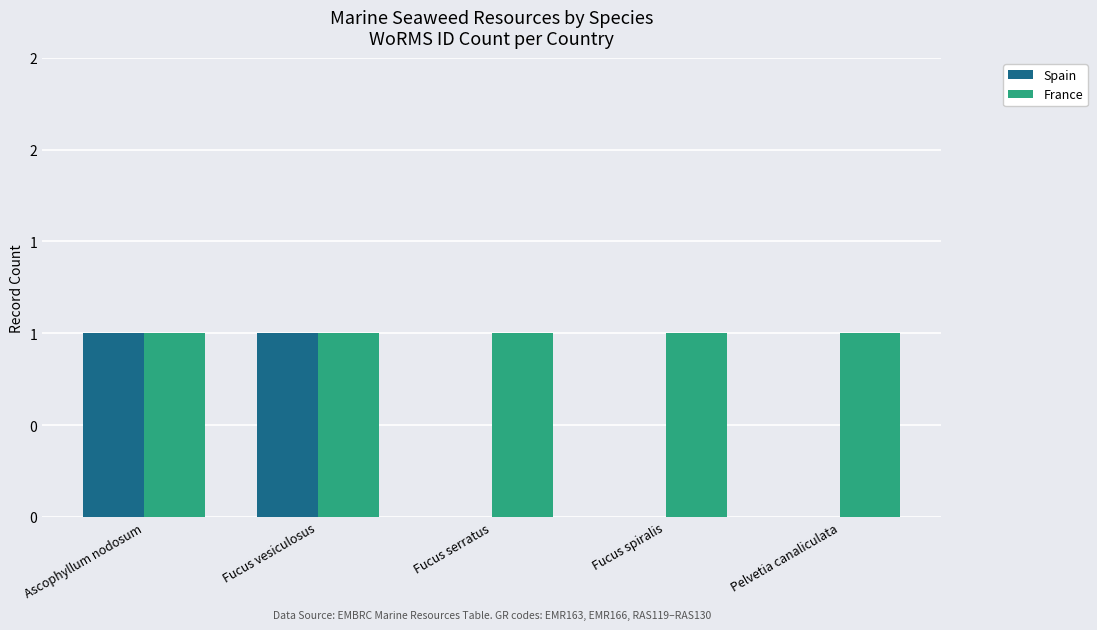

Where is France nearest to the value 1?

Ascophyllum nodosum